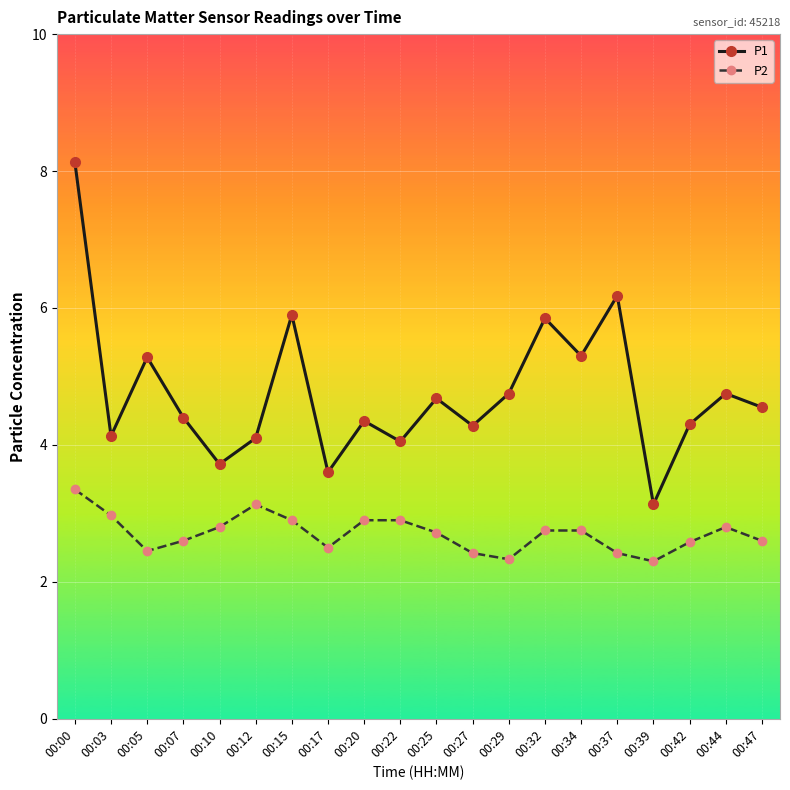

What is the value of the P1 point at the 15th from the left?

5.3